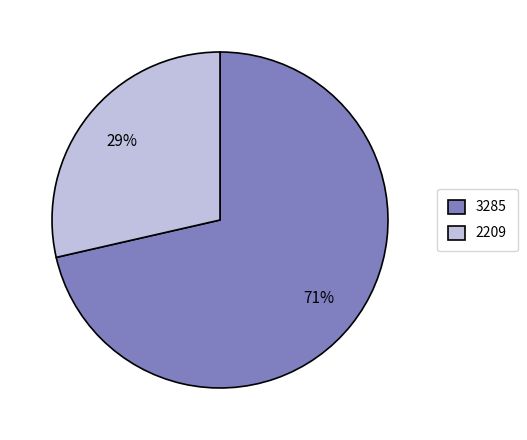

What percentage is the 3285 slice, to the nearest percent?

71%